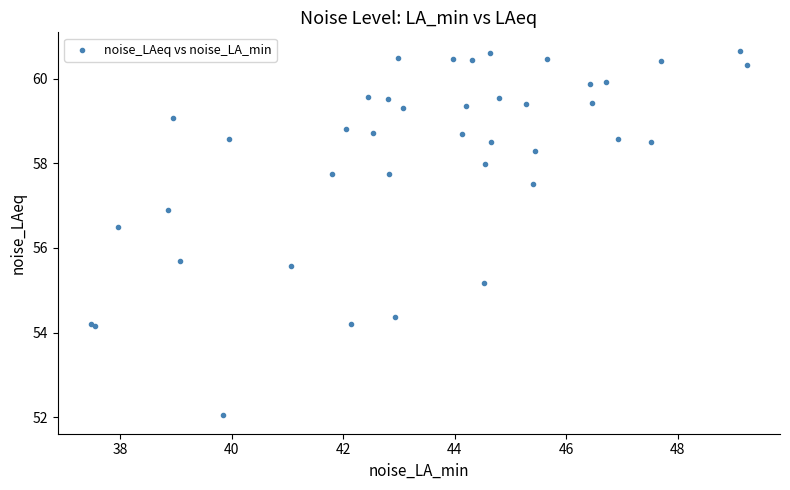

What Y value in the scatter plot is closest to 56?

55.7